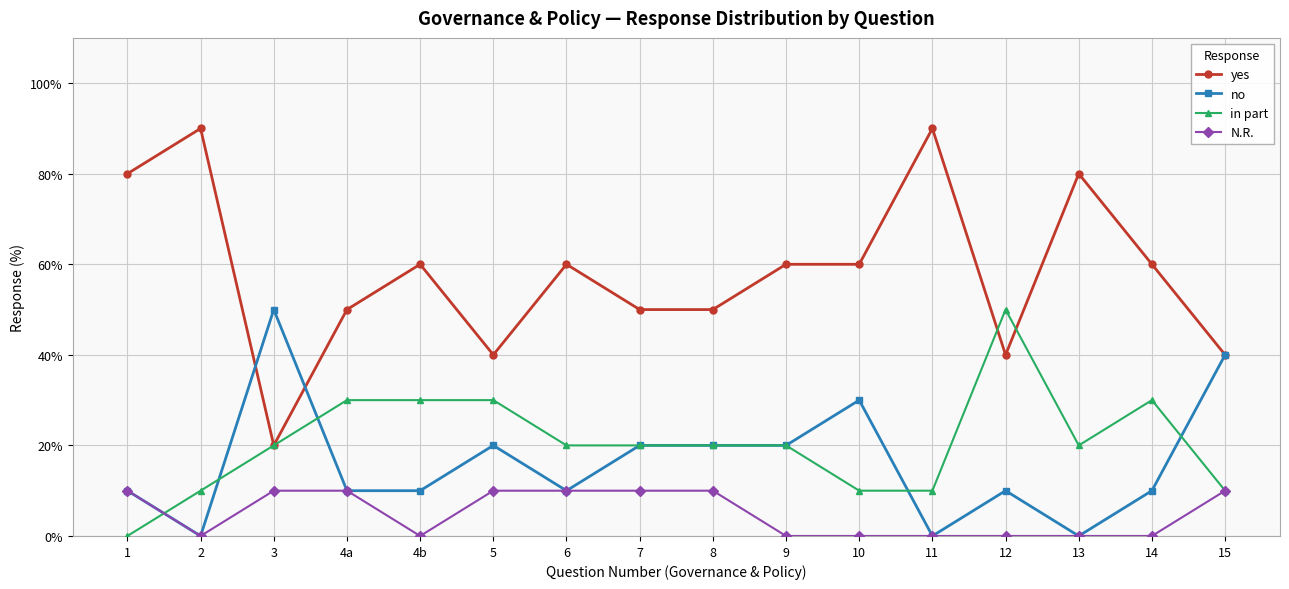

What is the label of the 16th point from the right?

1